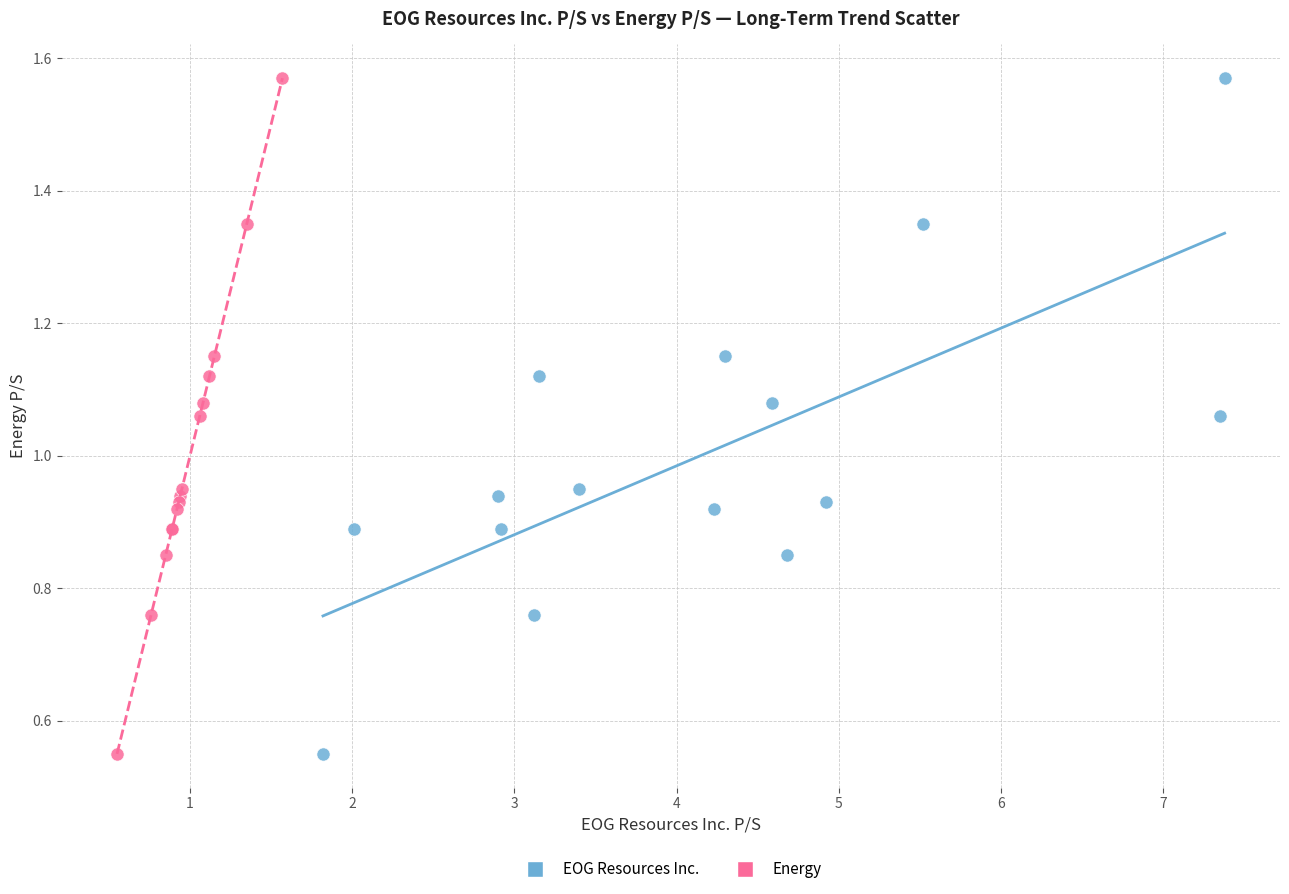

What are all the series names shown in the legend?

EOG Resources Inc., Energy